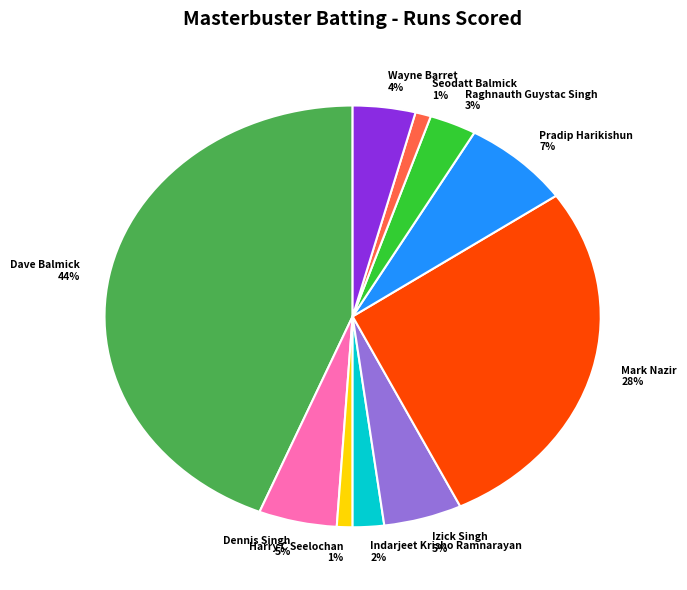

Is it true that Mark Nazir is 28% of the pie?

True